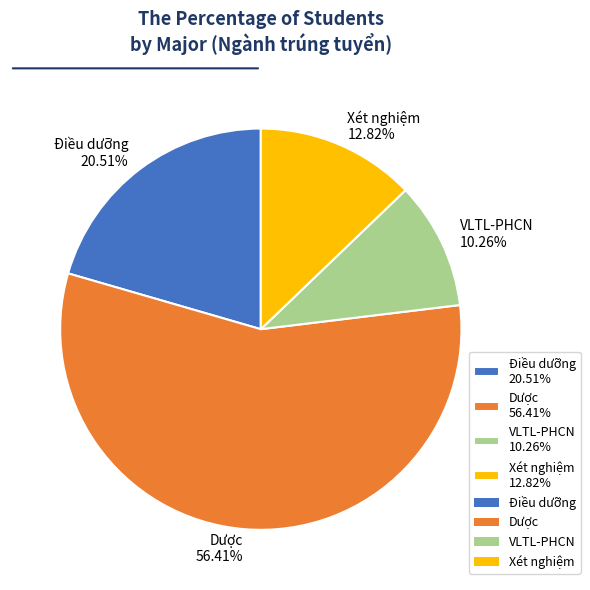

To the nearest percent, what is the difference between the VLTL-PHCN and Dược slice percentages?

46%